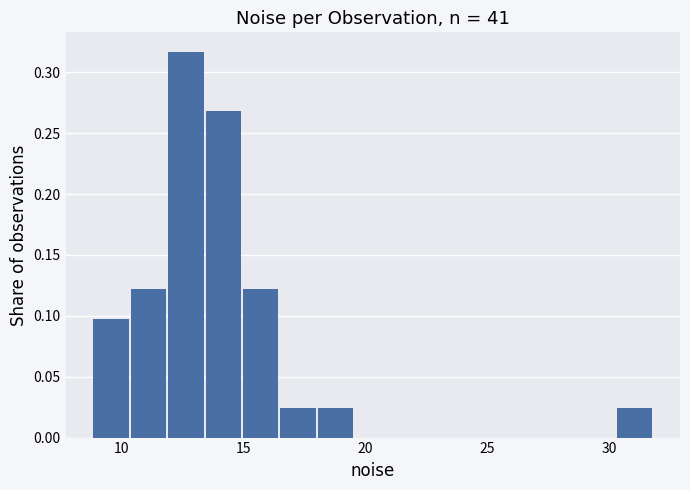

Read against the x-axis, roughly where is the centre of the tallest bar?

12.5